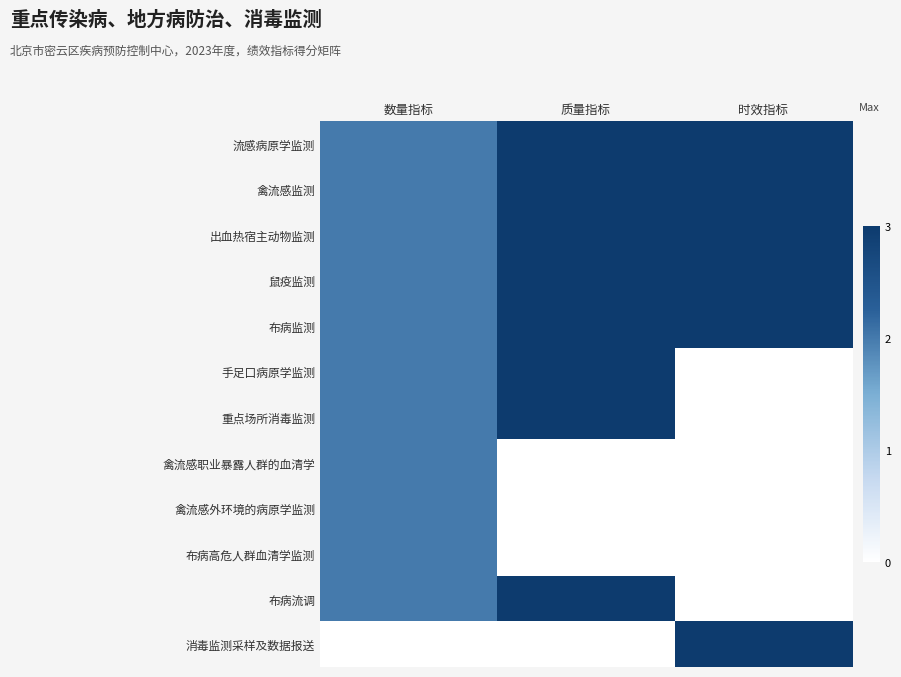

What is the spread (max minus min) of values at 数量指标?

2